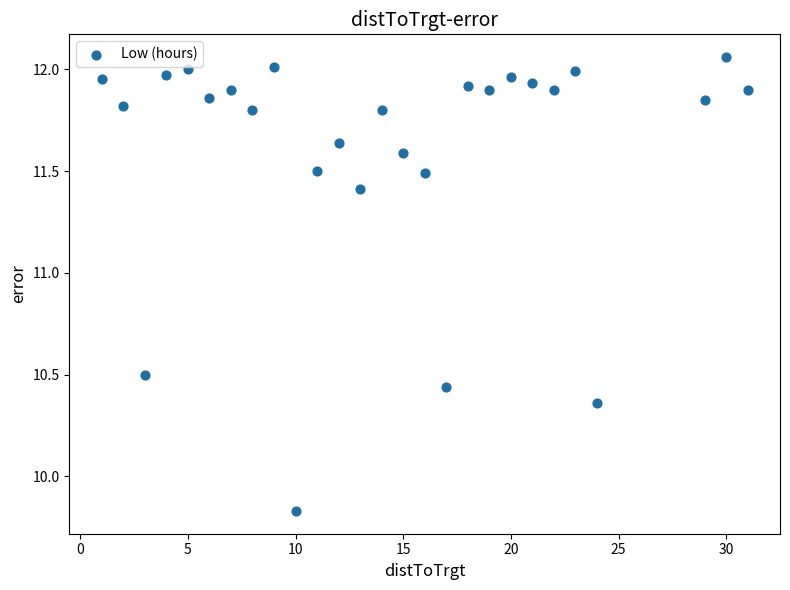

What is the range of X values (max minus min)?

30.0